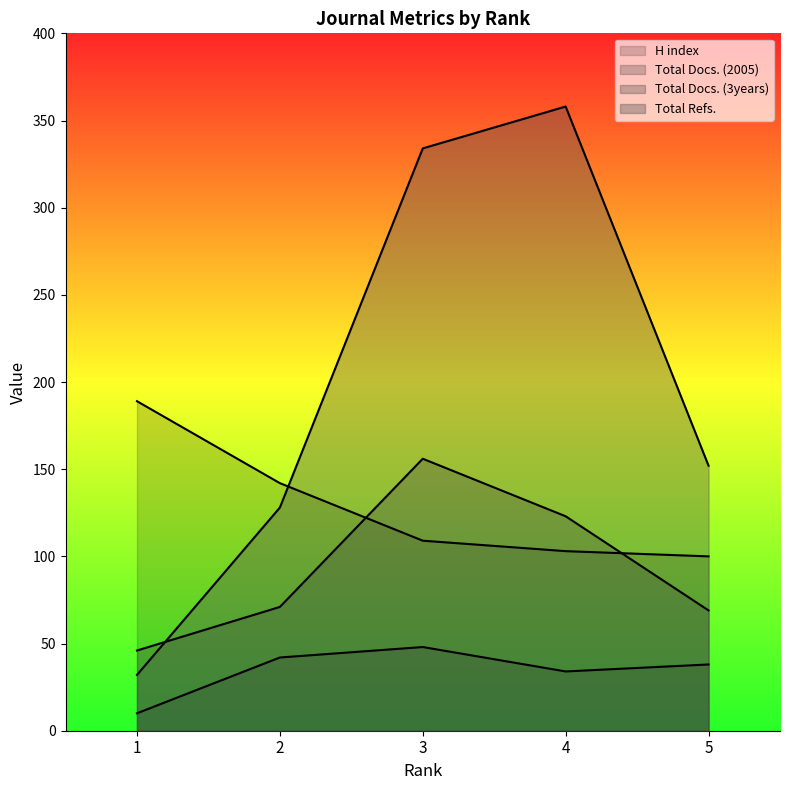

What is the spread (max minus min) of values at 2?

100